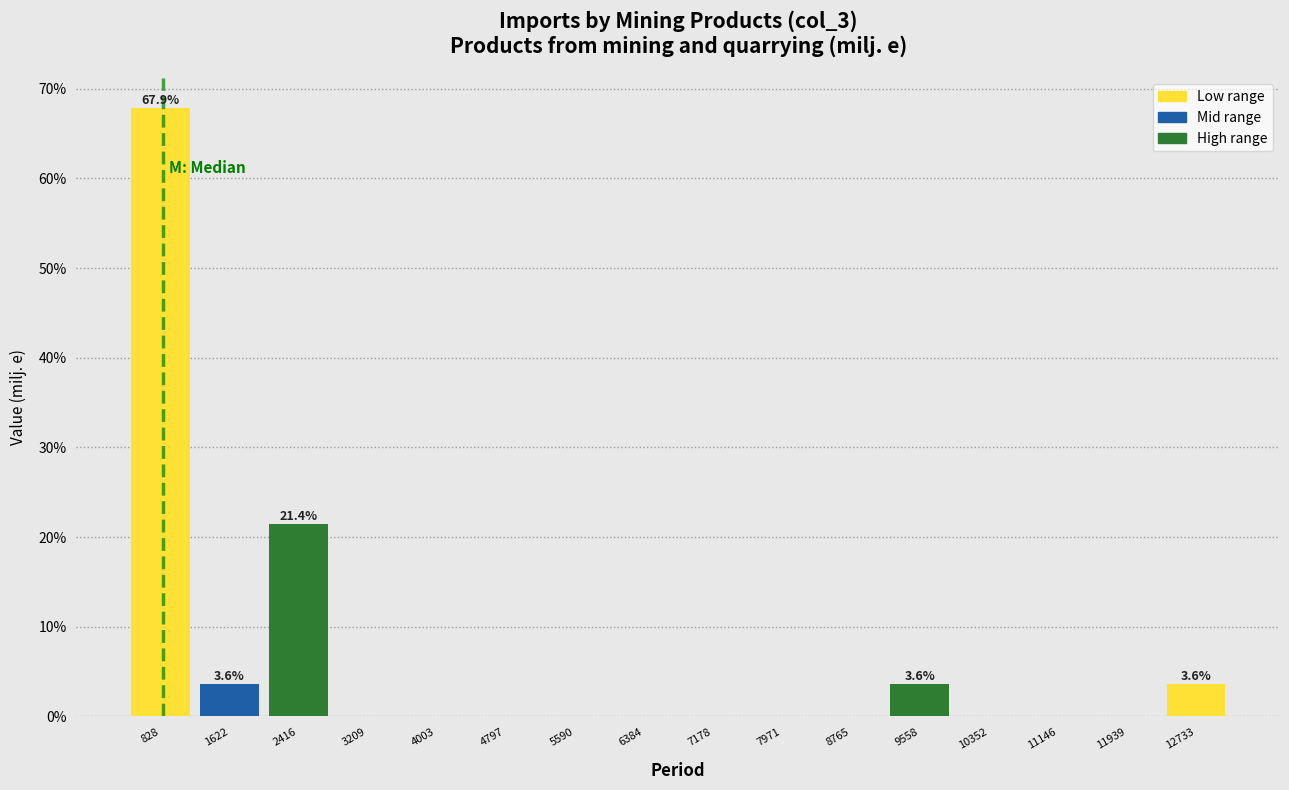

Over which range of the x-axis is the bar tallest?

400 to 1200